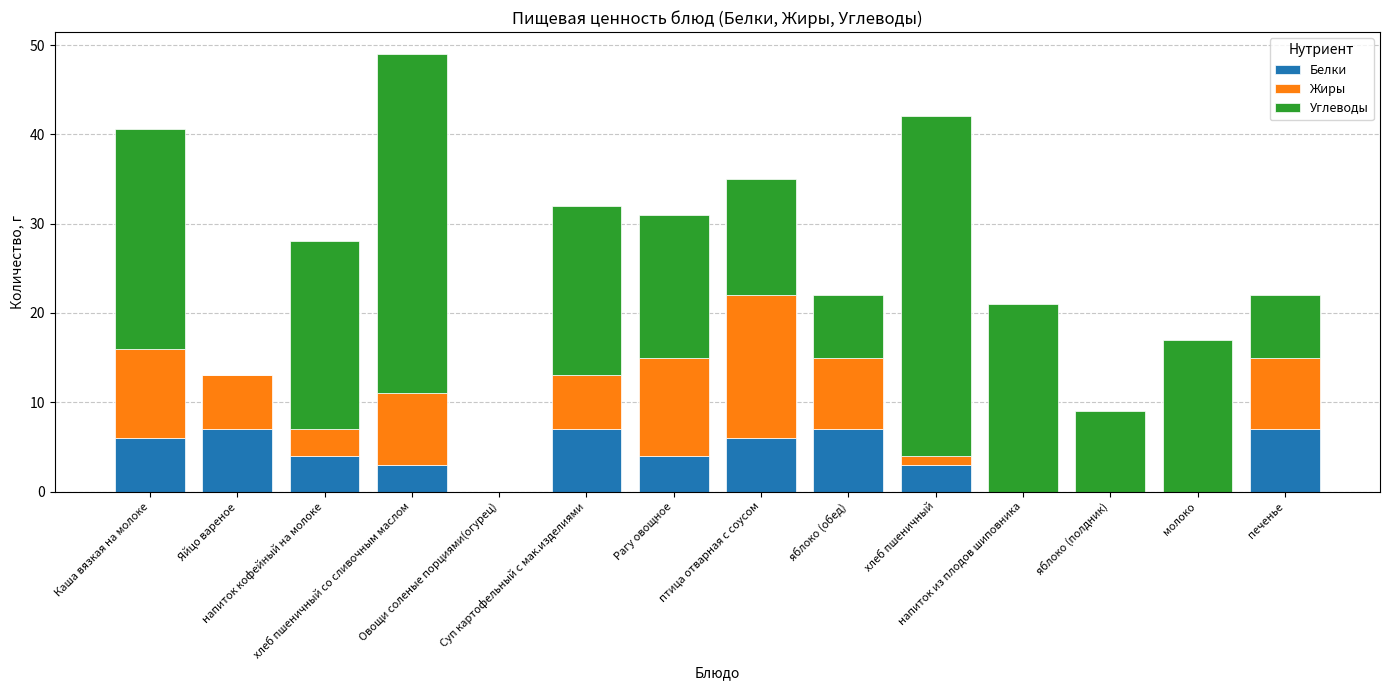

What position from the right is Суп картофельный с мак.изделиями?

9